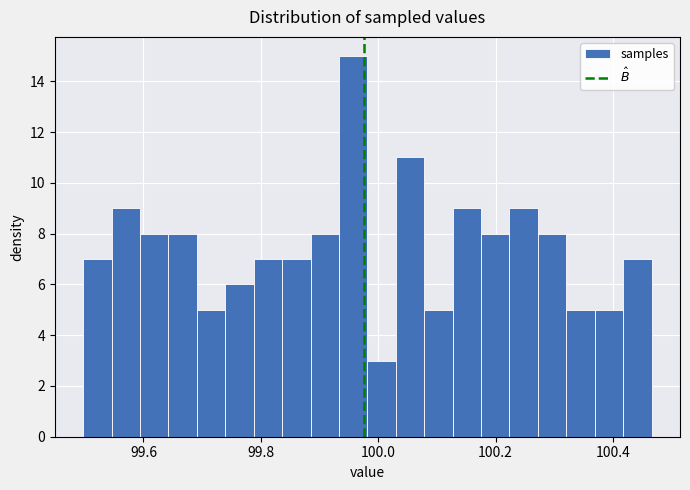

Read against the x-axis, roughly where is the centre of the tallest bar?

99.96